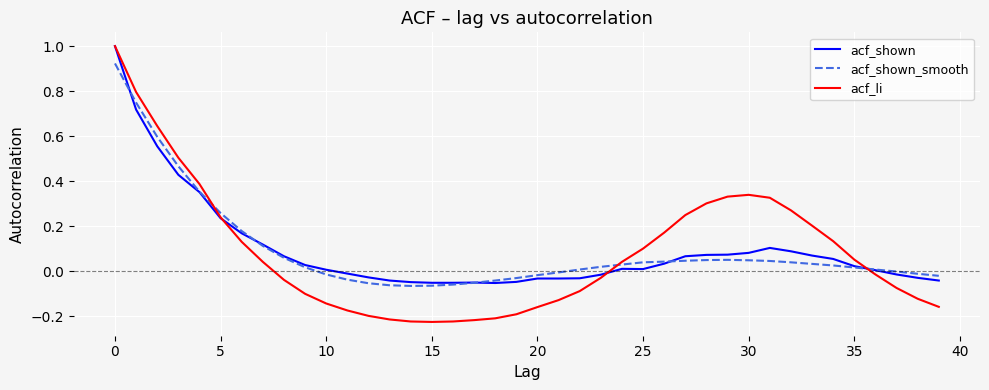

What is the maximum value shown in the chart?

1.0